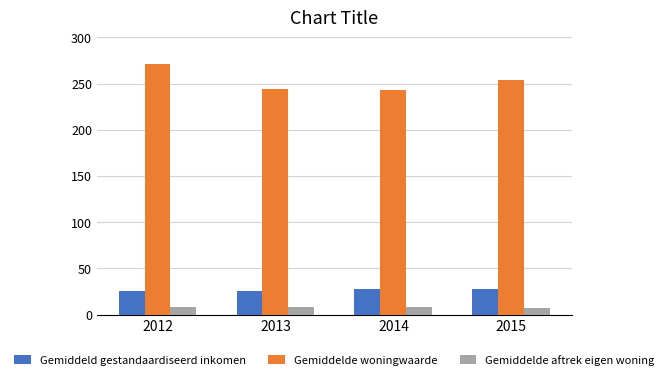

How many data points does each series have?

4